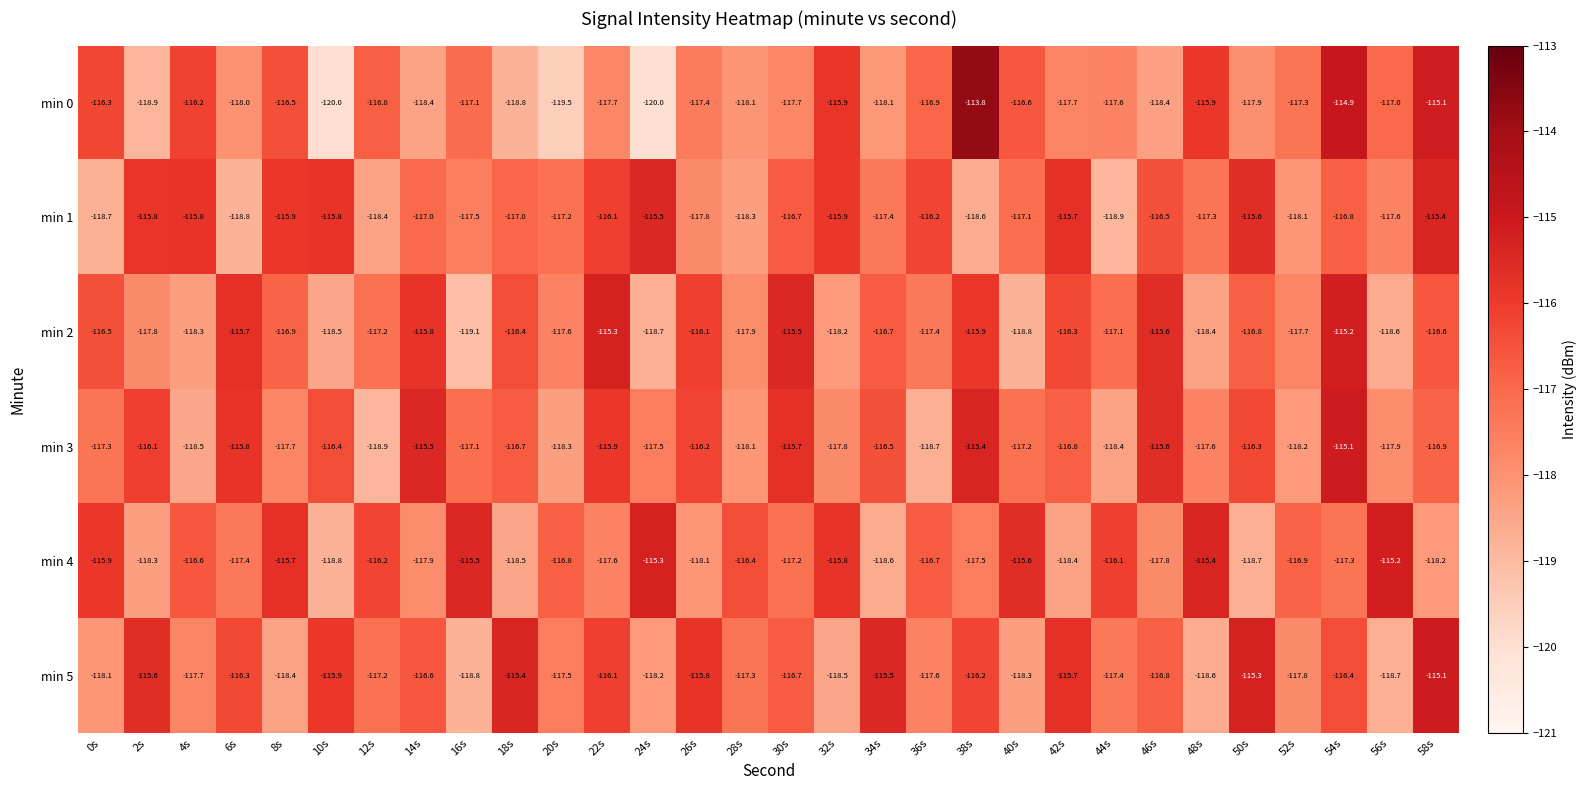

What is the spread (max minus min) of values at 18s?

3.4